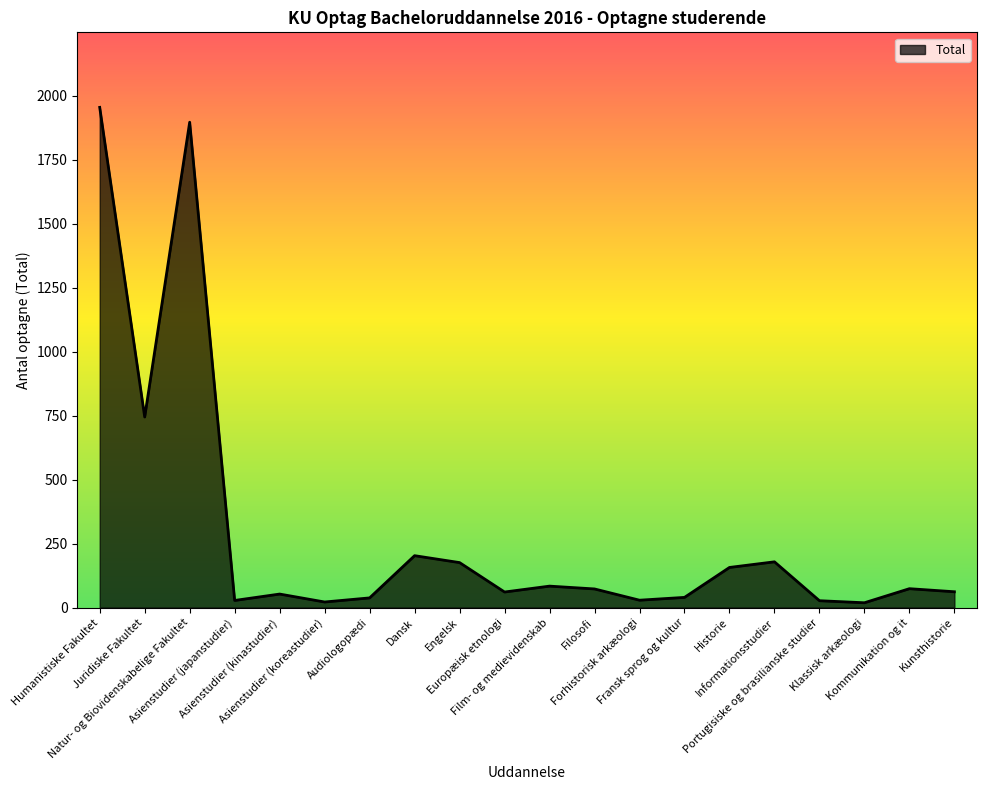

What is the difference between the maximum and minimum values?

1936